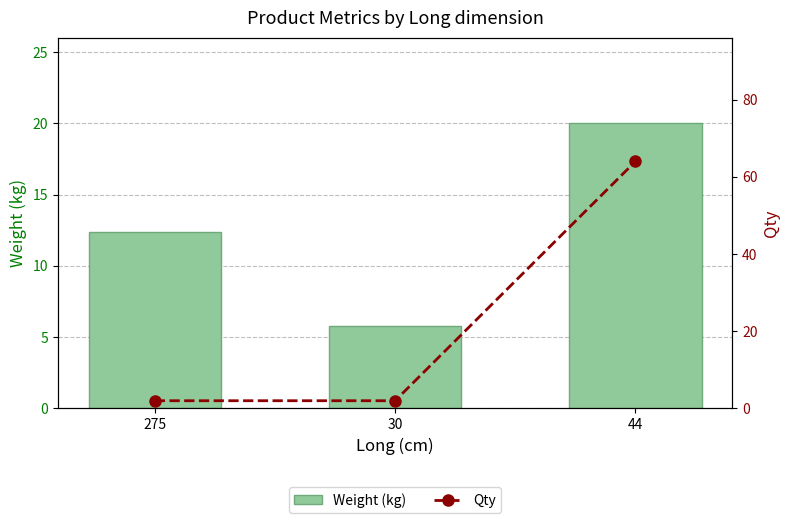

Is the value of Weight (kg) at 275 greater than the value of Qty at 30?

Yes